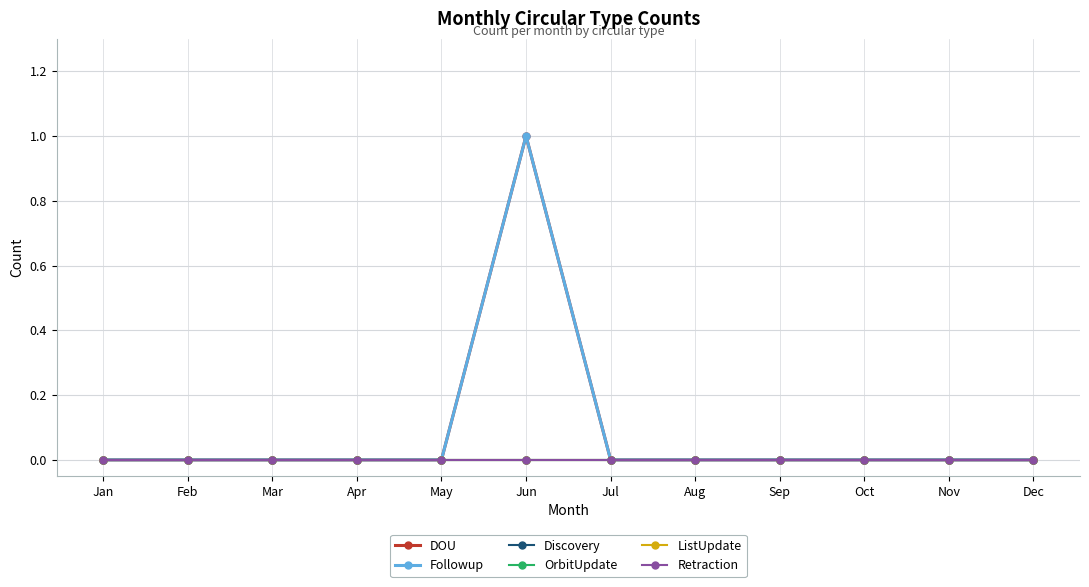

Reading right to left, list all the values displayed in this chart.

DOU: 0	0	0	0	0	0	1	0	0	0	0	0
Followup: 0	0	0	0	0	0	1	0	0	0	0	0
Discovery: 0	0	0	0	0	0	0	0	0	0	0	0
OrbitUpdate: 0	0	0	0	0	0	0	0	0	0	0	0
ListUpdate: 0	0	0	0	0	0	0	0	0	0	0	0
Retraction: 0	0	0	0	0	0	0	0	0	0	0	0